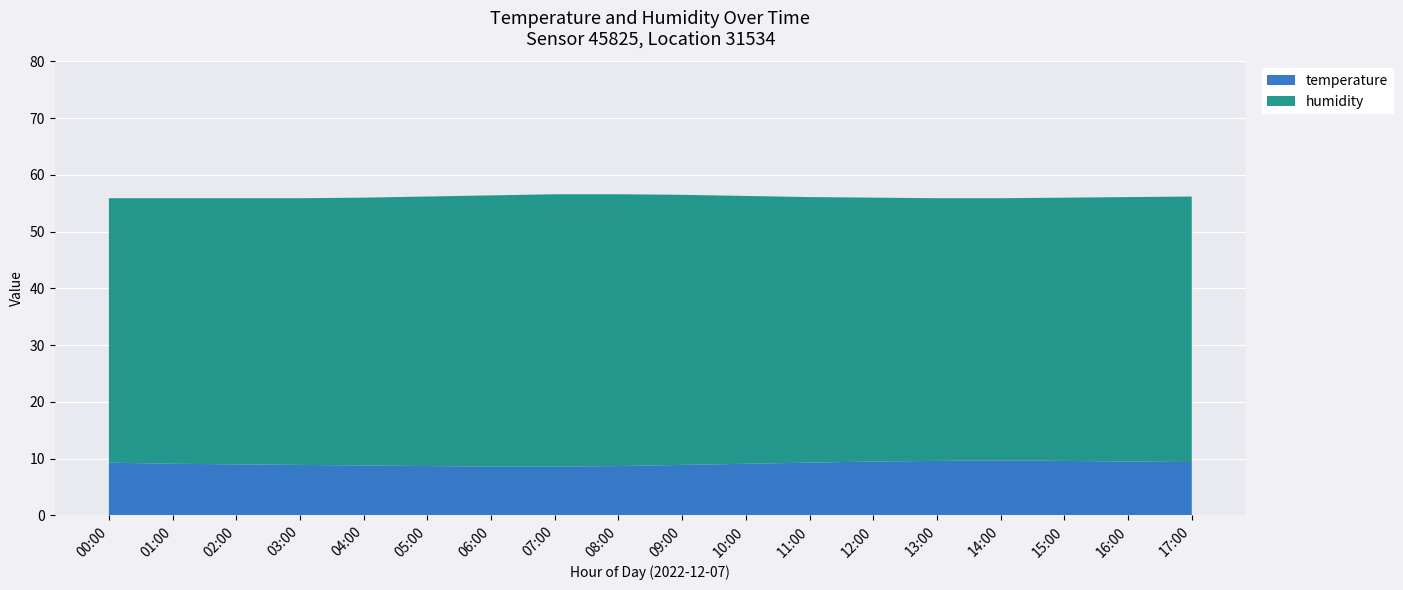

Reading left to right, extract all data points from this chart.

temperature: 9.3	9.1	9.0	8.9	8.8	8.7	8.6	8.6	8.7	8.9	9.1	9.3	9.5	9.6	9.7	9.6	9.5	9.4
humidity: 46.6	46.8	46.9	47.0	47.2	47.5	47.8	48.0	47.9	47.6	47.2	46.8	46.5	46.3	46.2	46.4	46.6	46.8